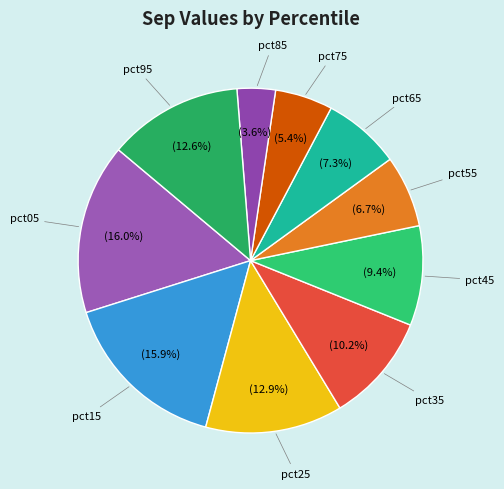

To the nearest percent, what is the difference between the largest and smallest slice percentages?

12%